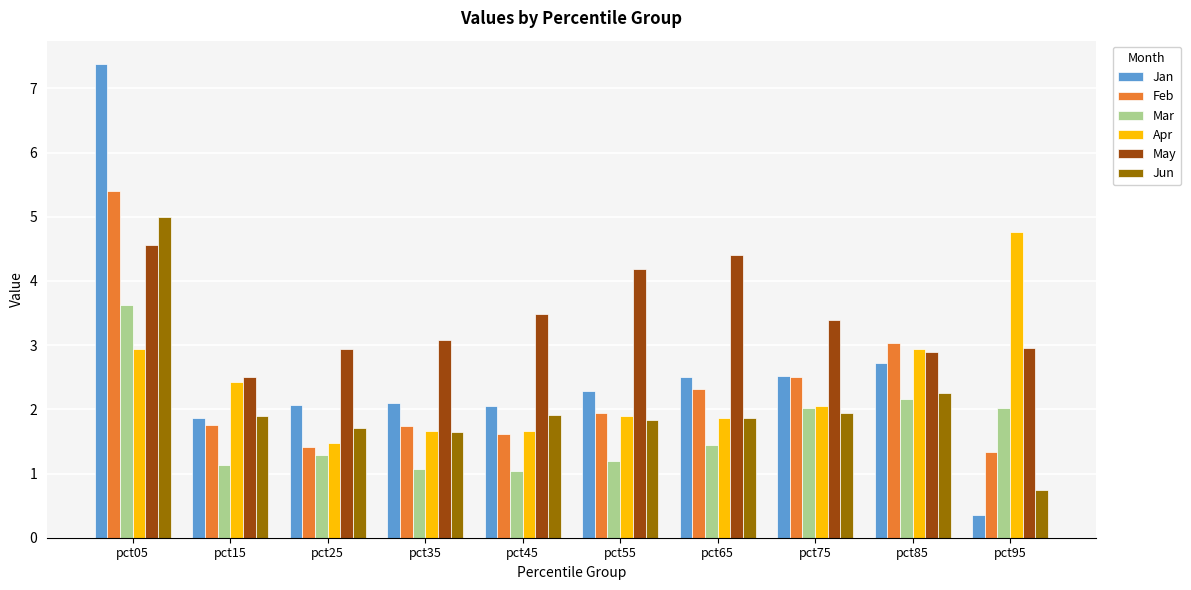

What is the total value across all series at pct15?

11.6